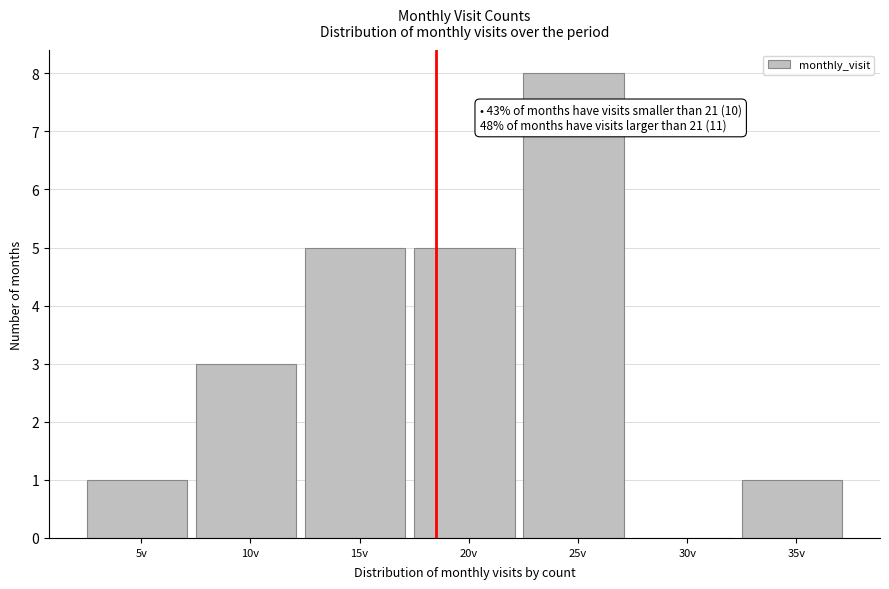

Reading left to right, extract all data points from this chart.

5v=1	10v=3	15v=5	20v=5	25v=8	30v=0	35v=1